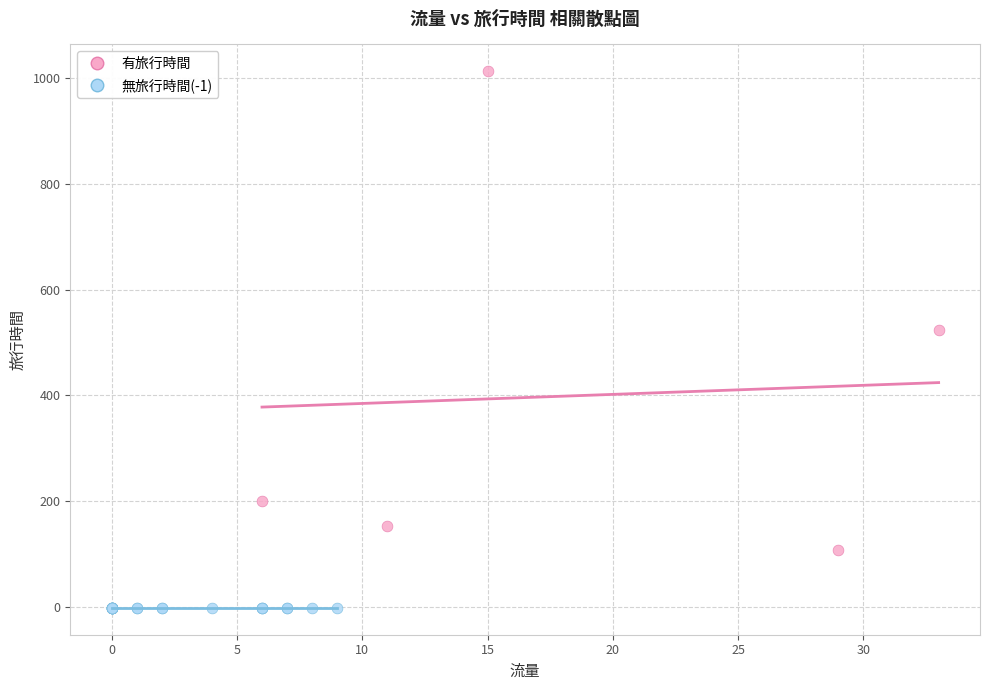

What are all the series names shown in the legend?

有旅行時間, 無旅行時間(-1)